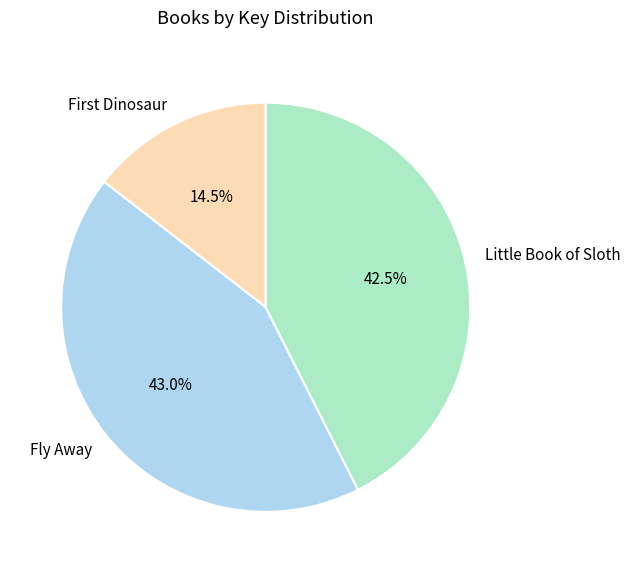

To the nearest percent, what is the average slice percentage?

33%